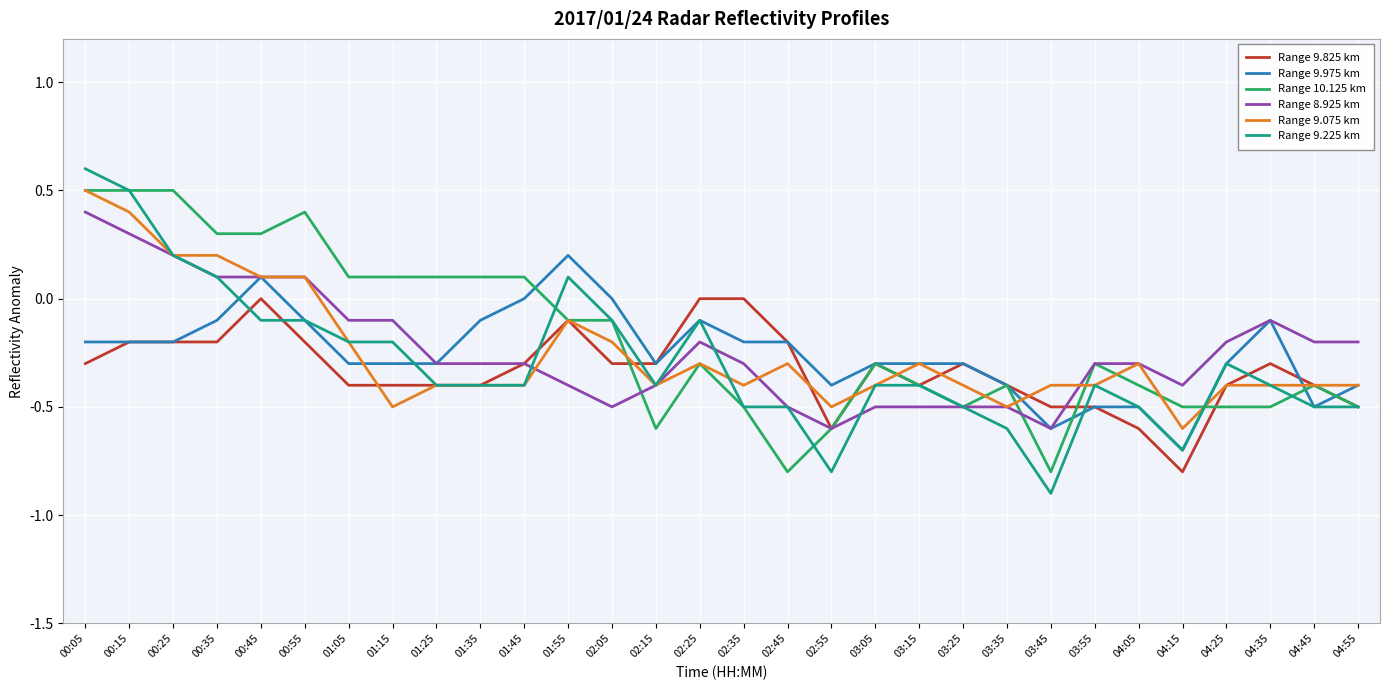

Is it true that Range 9.975 km equals -0.1 at 04:35?

True